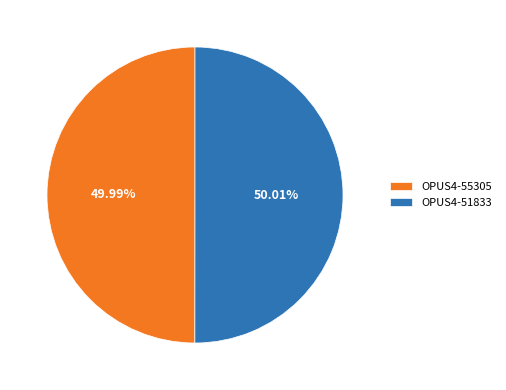

The OPUS4-55305 slice represents 64% of the pie. True or false?

False